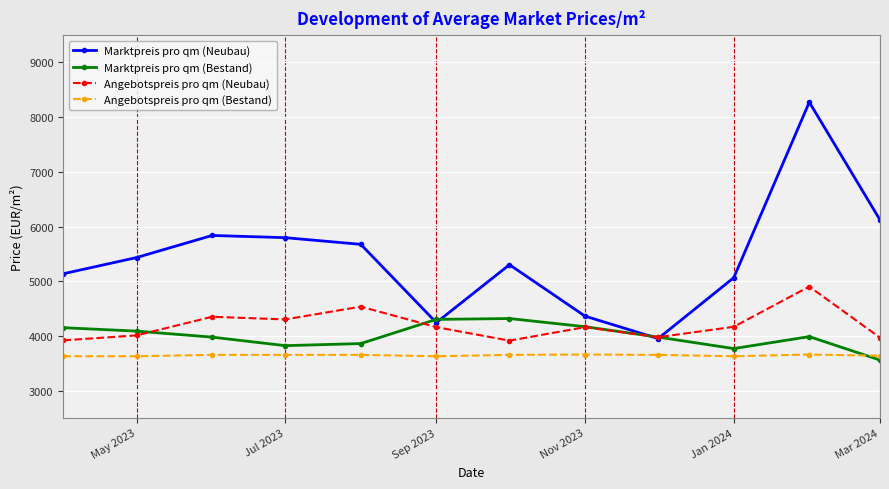

List the series in order of their peak value, highest first.

Marktpreis pro qm (Neubau), Angebotspreis pro qm (Neubau), Marktpreis pro qm (Bestand), Angebotspreis pro qm (Bestand)